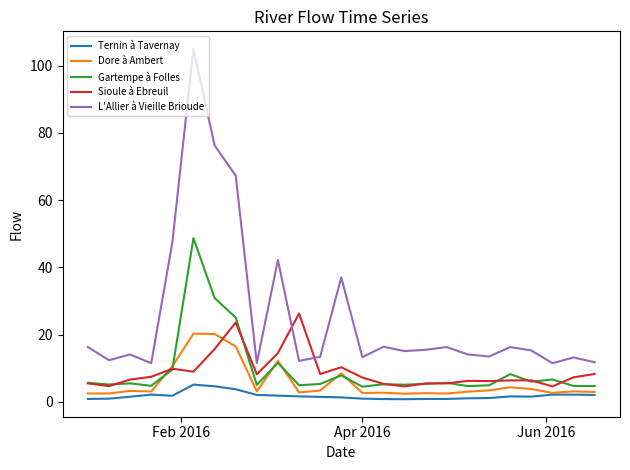

List the series in order of their peak value, highest first.

L'Allier à Vieille Brioude, Gartempe à Folles, Sioule à Ebreuil, Dore à Ambert, Ternin à Tavernay